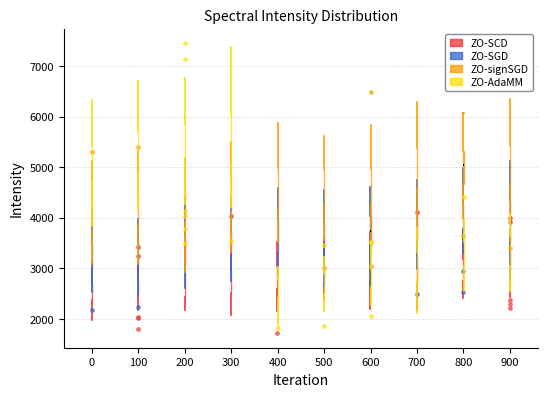

Reading left to right, transcribe this box plot: for each box, give where its median line is, the range the box spans, and where its two whiskers end, as read against the y-axis. The values are not printed on the chart, so give them approximately, as read against the axis.

0 (ZO-SCD): median 2500, box 2400 to 2700, whiskers 2000 to 3200
0 (ZO-SGD): median 3200, box 3000 to 3500, whiskers 2500 to 4200
0 (ZO-signSGD): median 4000, box 3700 to 4300, whiskers 3100 to 5100
0 (ZO-AdaMM): median 5100, box 4700 to 5400, whiskers 3800 to 6300
100 (ZO-SCD): median 2600, box 2500 to 2800, whiskers 2200 to 3100
100 (ZO-SGD): median 3200, box 3000 to 3500, whiskers 2500 to 4000
100 (ZO-signSGD): median 4200, box 3800 to 4400, whiskers 3100 to 5300
100 (ZO-AdaMM): median 5200, box 4900 to 5700, whiskers 4100 to 6700
200 (ZO-SCD): median 2800, box 2400 to 2900, whiskers 2200 to 3600
200 (ZO-SGD): median 3400, box 3100 to 3600, whiskers 2600 to 4400
200 (ZO-signSGD): median 4200, box 3900 to 4500, whiskers 2900 to 5200
200 (ZO-AdaMM): median 5500, box 5200 to 5800, whiskers 4300 to 6800
300 (ZO-SCD): median 2800, box 2500 to 3000, whiskers 2100 to 3500
300 (ZO-SGD): median 3500, box 3200 to 3700, whiskers 2800 to 4400
300 (ZO-signSGD): median 4500, box 4100 to 4800, whiskers 3300 to 5500
300 (ZO-AdaMM): median 5600, box 5000 to 6000, whiskers 4200 to 7400
400 (ZO-SCD): median 2800, box 2600 to 3000, whiskers 2200 to 3500
400 (ZO-SGD): median 3600, box 3300 to 4000, whiskers 2900 to 4600
400 (ZO-signSGD): median 4700, box 4200 to 5000, whiskers 3500 to 5900
400 (ZO-AdaMM): median 2600, box 2400 to 2800, whiskers 1900 to 3000
500 (ZO-SCD): median 2900, box 2700 to 3100, whiskers 2400 to 3600
500 (ZO-SGD): median 3700, box 3400 to 3900, whiskers 2700 to 4500
500 (ZO-signSGD): median 4500, box 4200 to 5000, whiskers 3600 to 5600
500 (ZO-AdaMM): median 2700, box 2500 to 2900, whiskers 2200 to 3200
600 (ZO-SCD): median 3000, box 2700 to 3200, whiskers 2200 to 3700
600 (ZO-SGD): median 3700, box 3400 to 4000, whiskers 2600 to 4600
600 (ZO-signSGD): median 4700, box 4300 to 5000, whiskers 3300 to 5800
600 (ZO-AdaMM): median 2800, box 2600 to 3000, whiskers 2300 to 3500
700 (ZO-SCD): median 3000, box 2700 to 3200, whiskers 2200 to 3700
700 (ZO-SGD): median 3800, box 3600 to 4100, whiskers 3000 to 4800
700 (ZO-signSGD): median 4900, box 4600 to 5400, whiskers 3600 to 6300
700 (ZO-AdaMM): median 3100, box 2800 to 3300, whiskers 2100 to 3800
800 (ZO-SCD): median 2900, box 2700 to 3200, whiskers 2400 to 3800
800 (ZO-SGD): median 4000, box 3800 to 4300, whiskers 3300 to 5000
800 (ZO-signSGD): median 5000, box 4700 to 5300, whiskers 4000 to 6100
800 (ZO-AdaMM): median 3400, box 3100 to 3500, whiskers 2500 to 4000
900 (ZO-SCD): median 3200, box 3000 to 3300, whiskers 2400 to 3800
900 (ZO-SGD): median 3900, box 3500 to 4300, whiskers 2800 to 5100
900 (ZO-signSGD): median 5100, box 4600 to 5400, whiskers 3900 to 6400
900 (ZO-AdaMM): median 3300, box 3100 to 3600, whiskers 2600 to 4100